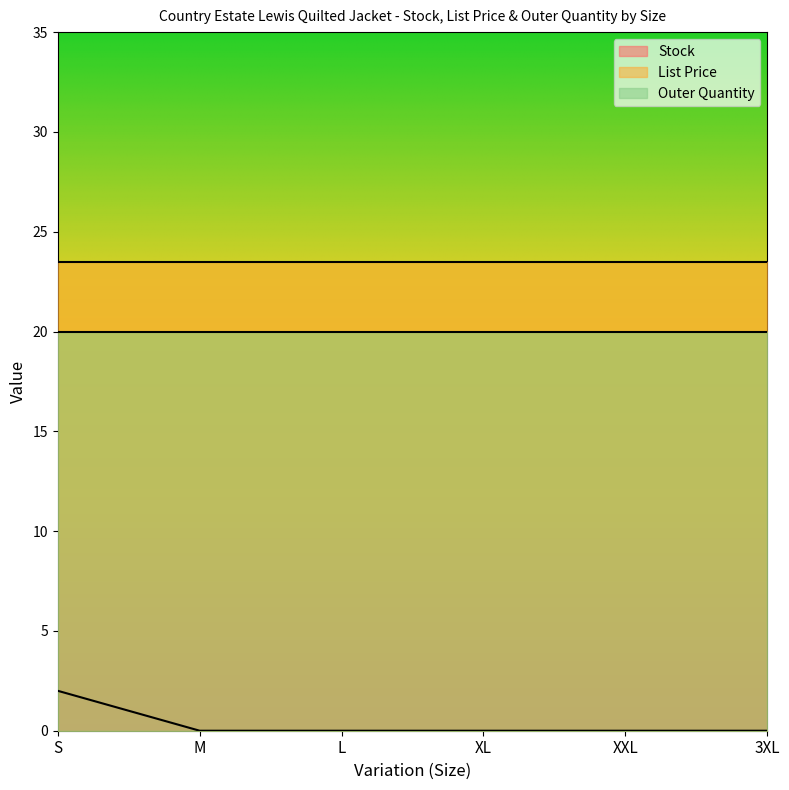

Between S and XL, which series saw the biggest shift?

Stock